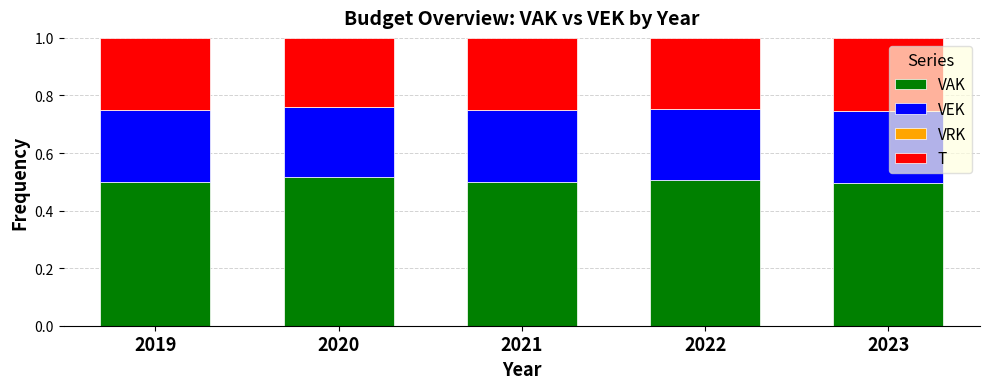

What is the sum of all VAK values?

2.5